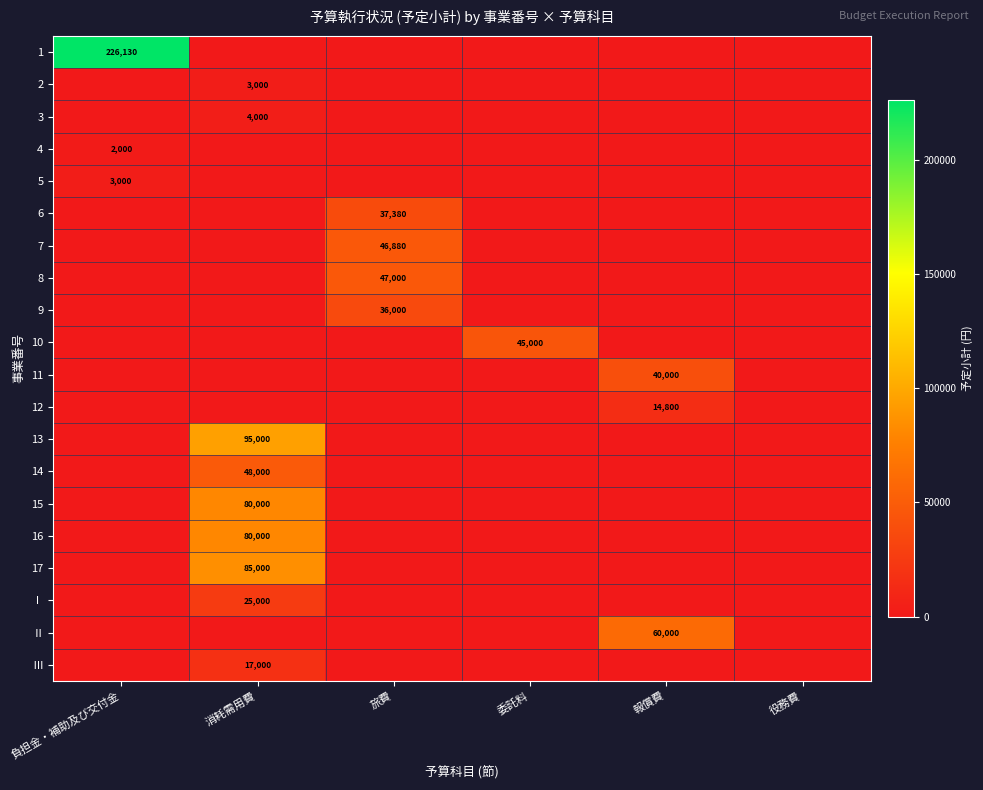

True or false: 4 has a value of 2000 at 負担金・補助及び交付金.

True